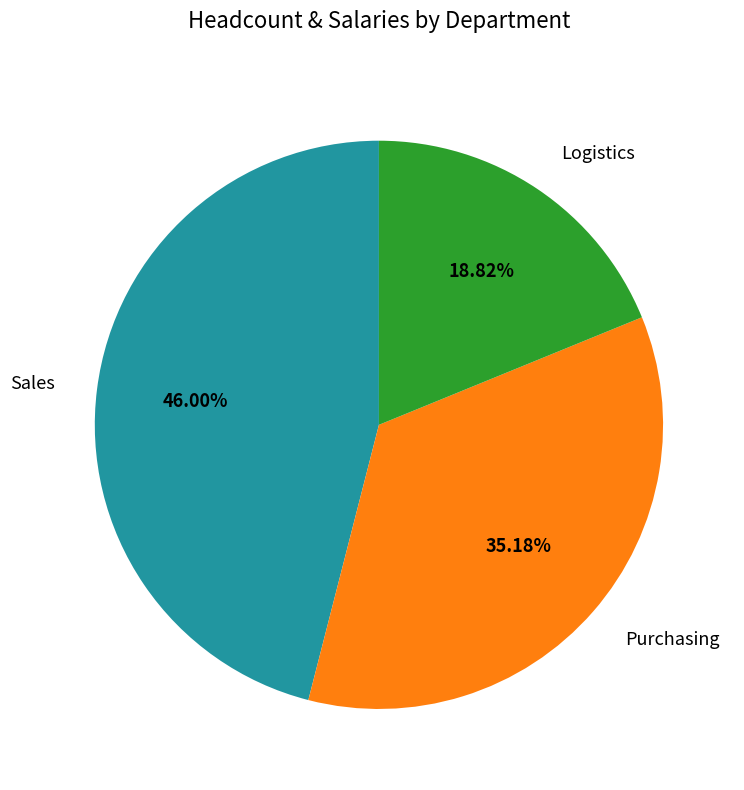

Rank the categories by value from highest to lowest.

Sales, Purchasing, Logistics